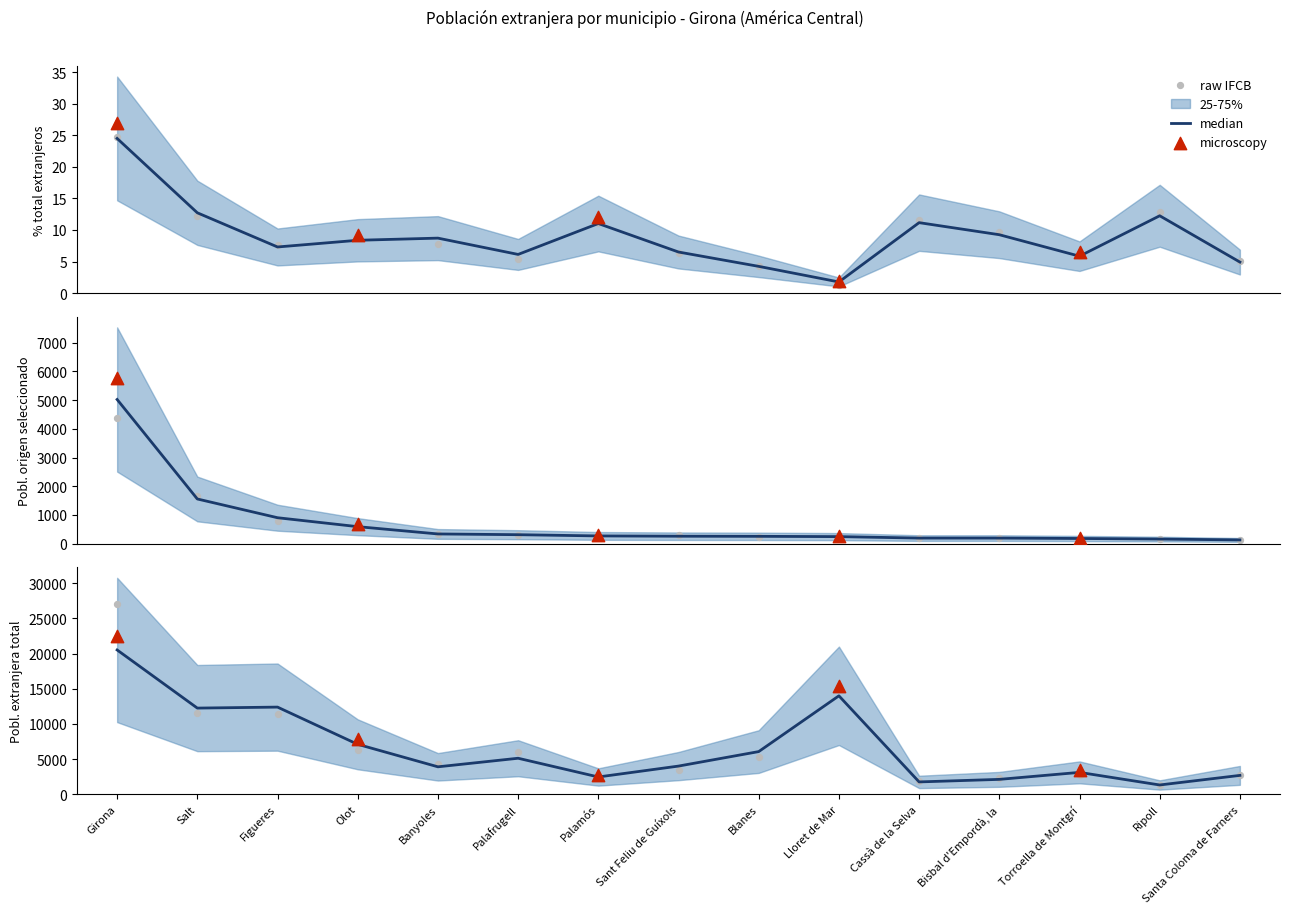

What is the total value across all series at Santa Coloma de Farners?

2820.9